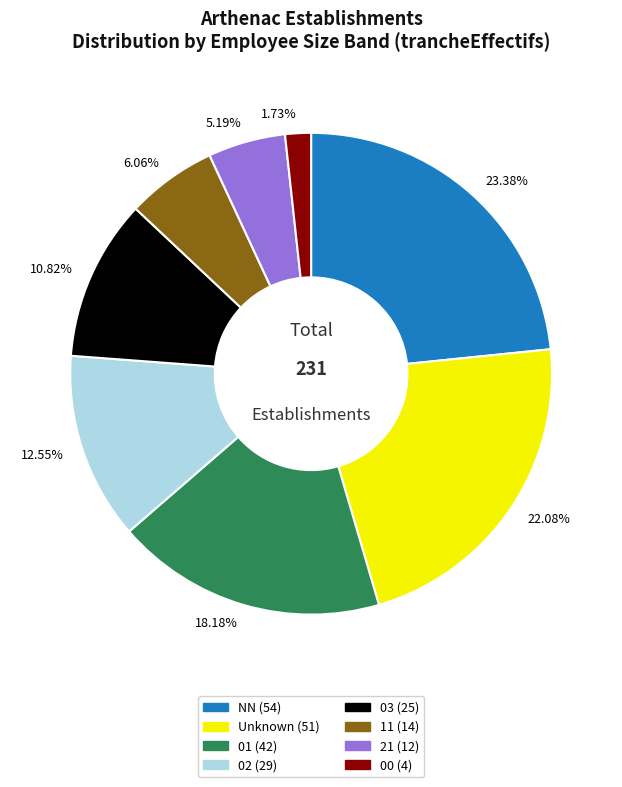

Which category has the smallest portion of the pie?

1.73%